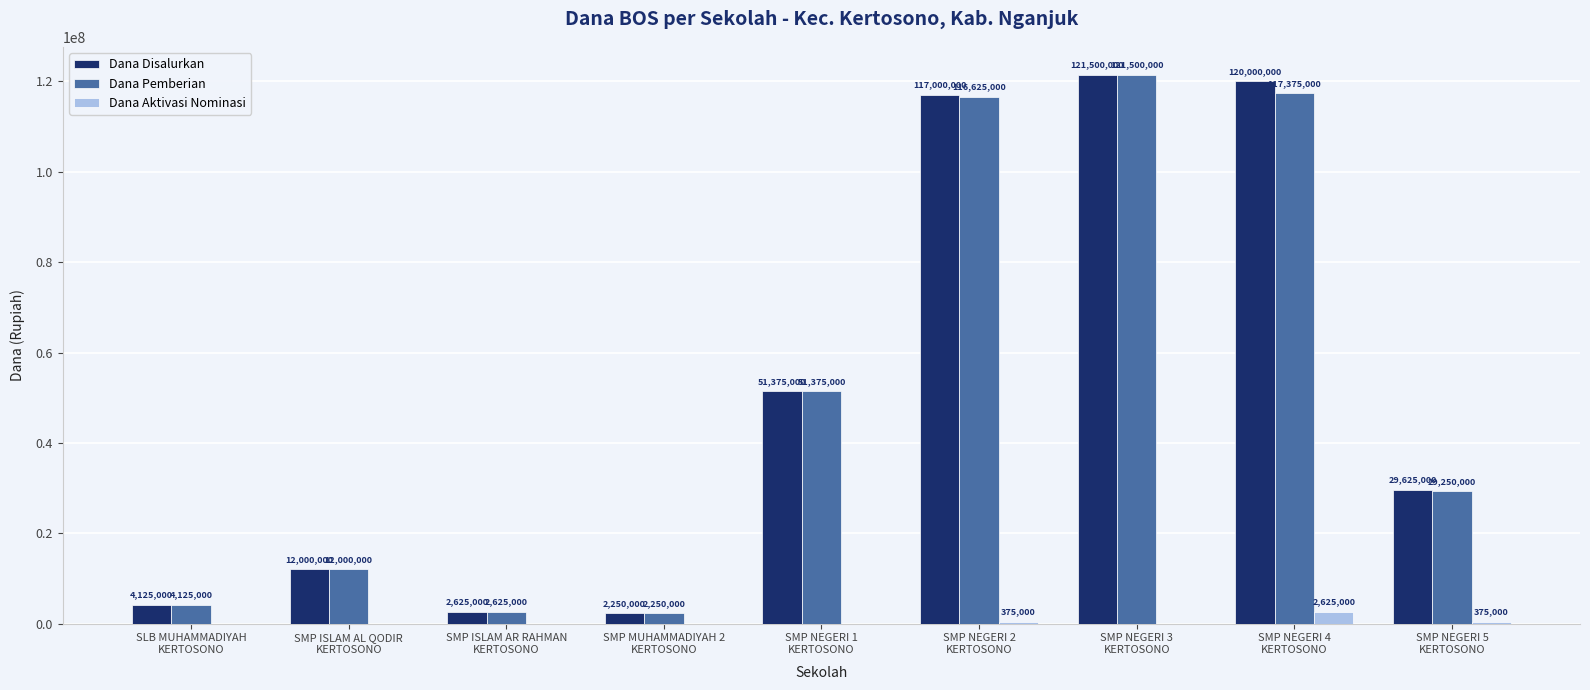

What is the sum of all Dana Pemberian values?

457125000